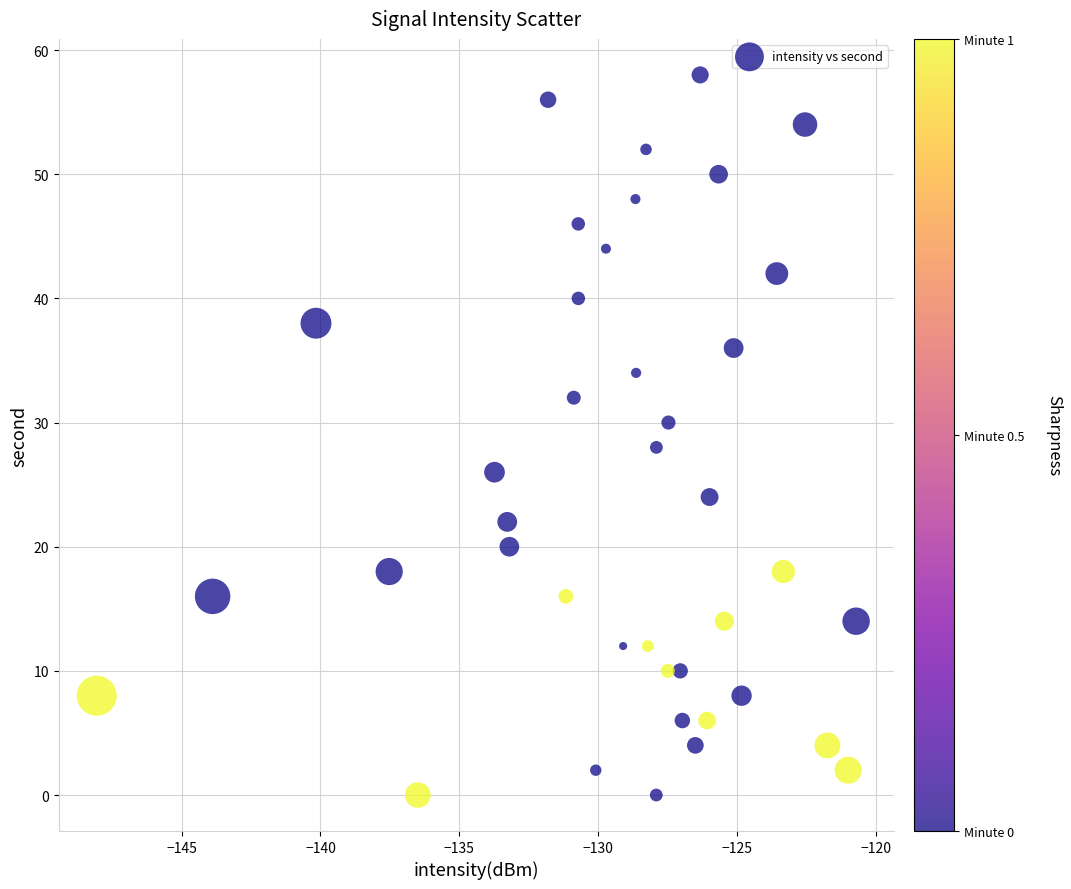

What is the range of Y values (max minus min)?

58